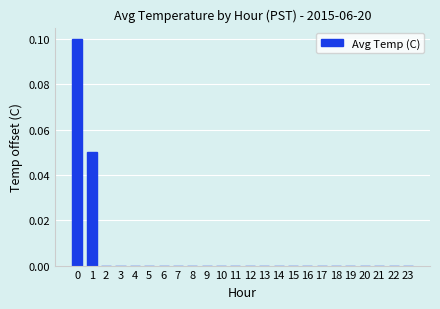

True or false: the data shows 0.0 at 5.

True